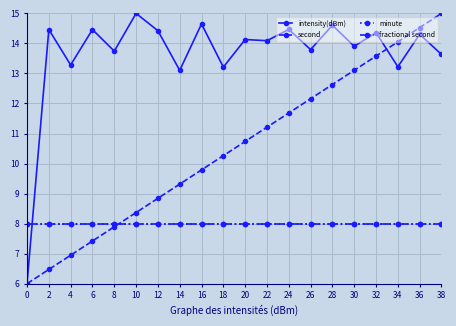

Does the chart have visible grid lines?

Yes